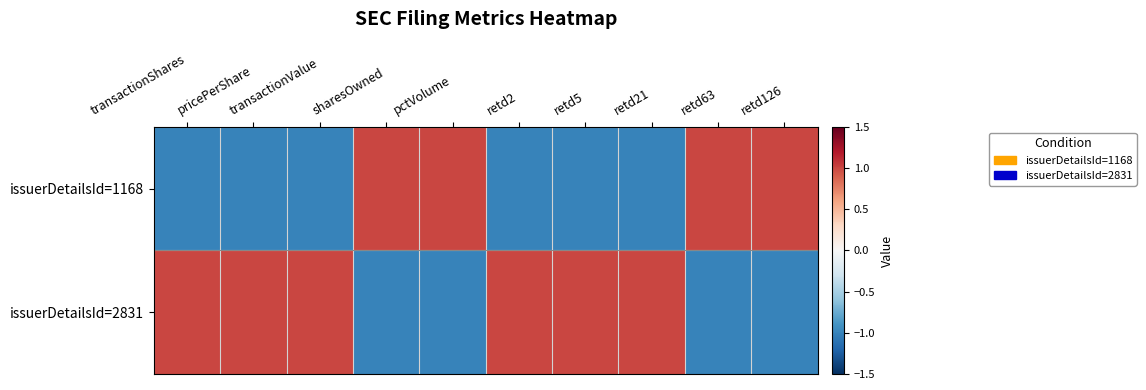

Reading left to right, list all the values displayed in this chart.

issuerDetailsId=1168: transactionShares=-1.0	pricePerShare=-1.0	transactionValue=-1.0	sharesOwned=1.0	pctVolume=1.0	retd2=-1.0	retd5=-1.0	retd21=-1.0	retd63=1.0	retd126=1.0
issuerDetailsId=2831: transactionShares=1.0	pricePerShare=1.0	transactionValue=1.0	sharesOwned=-1.0	pctVolume=-1.0	retd2=1.0	retd5=1.0	retd21=1.0	retd63=-1.0	retd126=-1.0